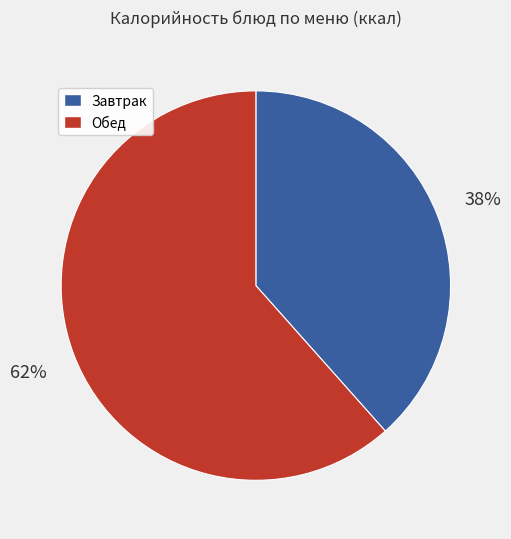

To the nearest percent, what is the average slice percentage?

50%